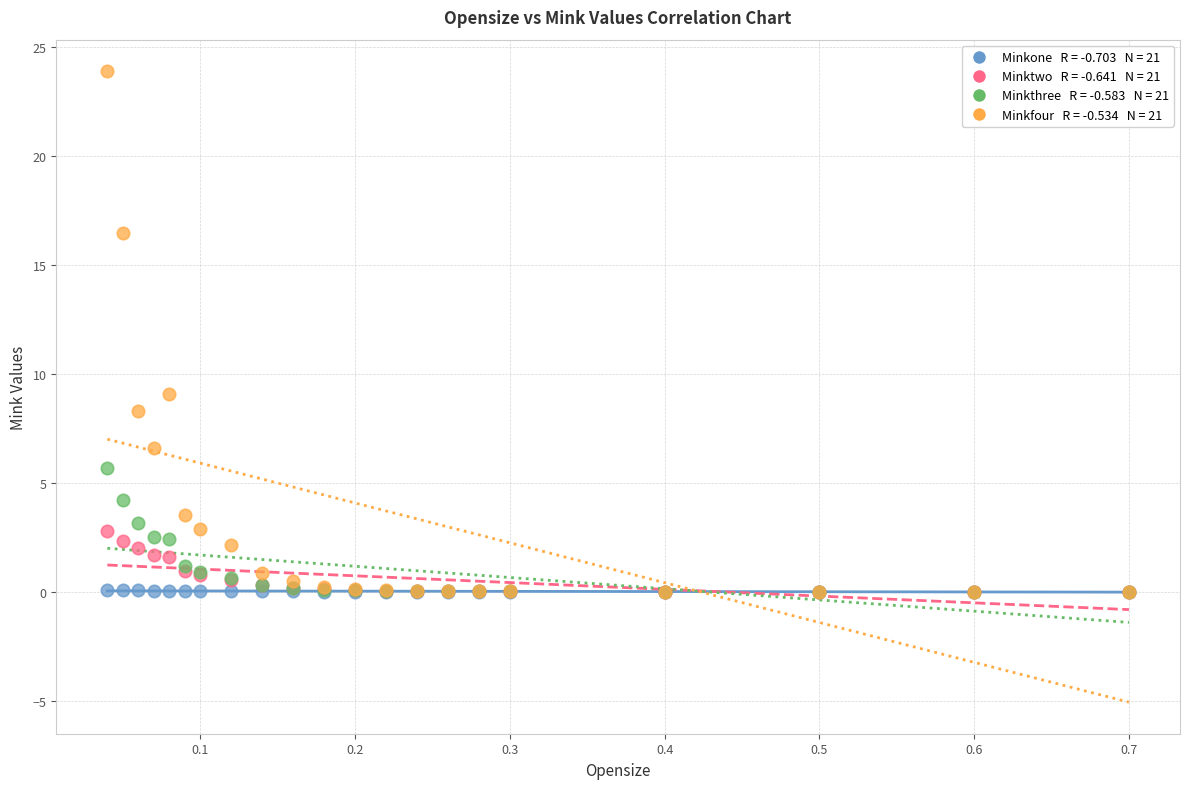

Across all series, what Y value is closest to 11?

9.1